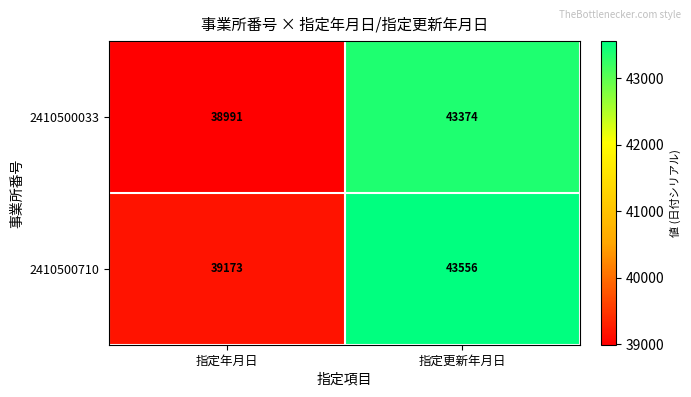

At which label does 2410500033 reach its peak?

指定更新年月日